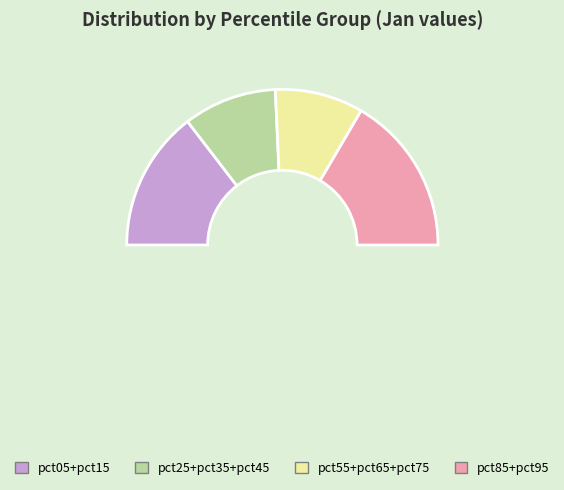

Is it true that pct65 is 6% of the pie?

True